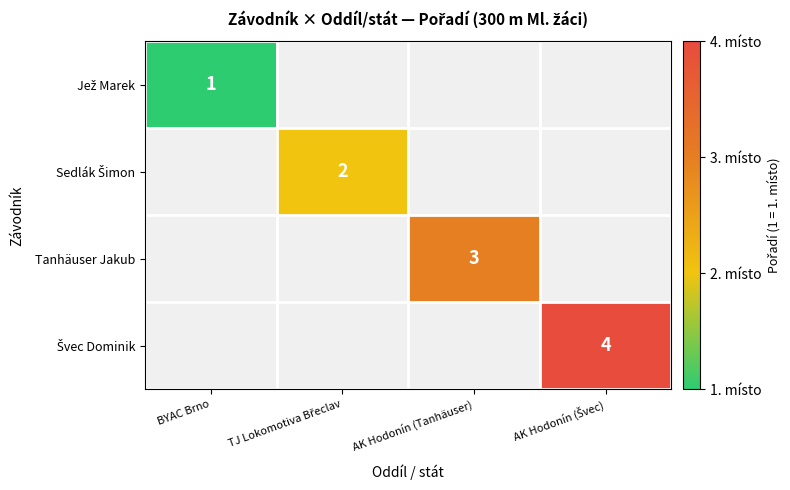

The Tanhäuser Jakub series shows 5 at AK Hodonín (Tanhäuser). True or false?

False